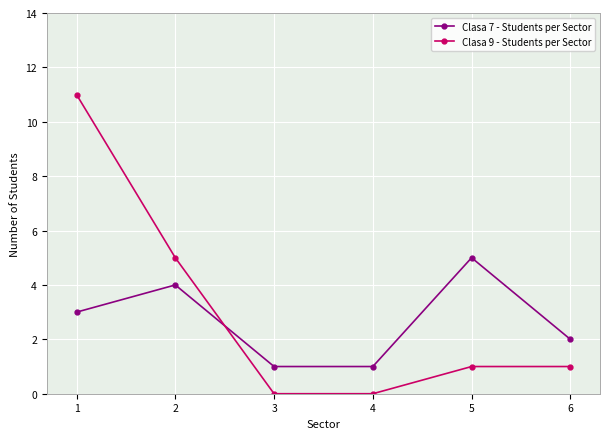

True or false: Clasa 7 - Students per Sector has a value of 1 at 3.

True